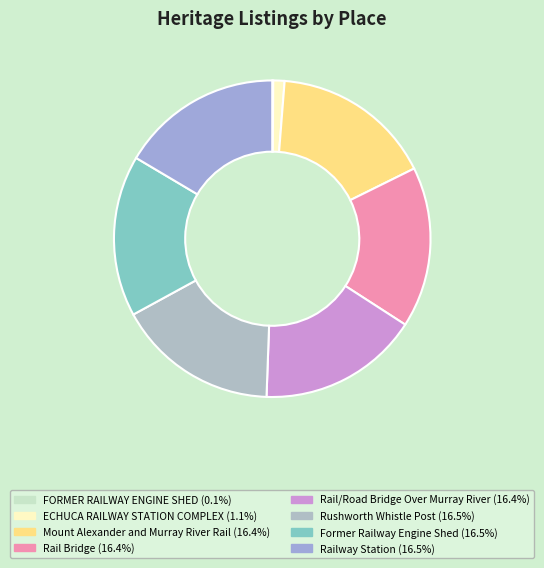

How many segments does this pie chart have?

8